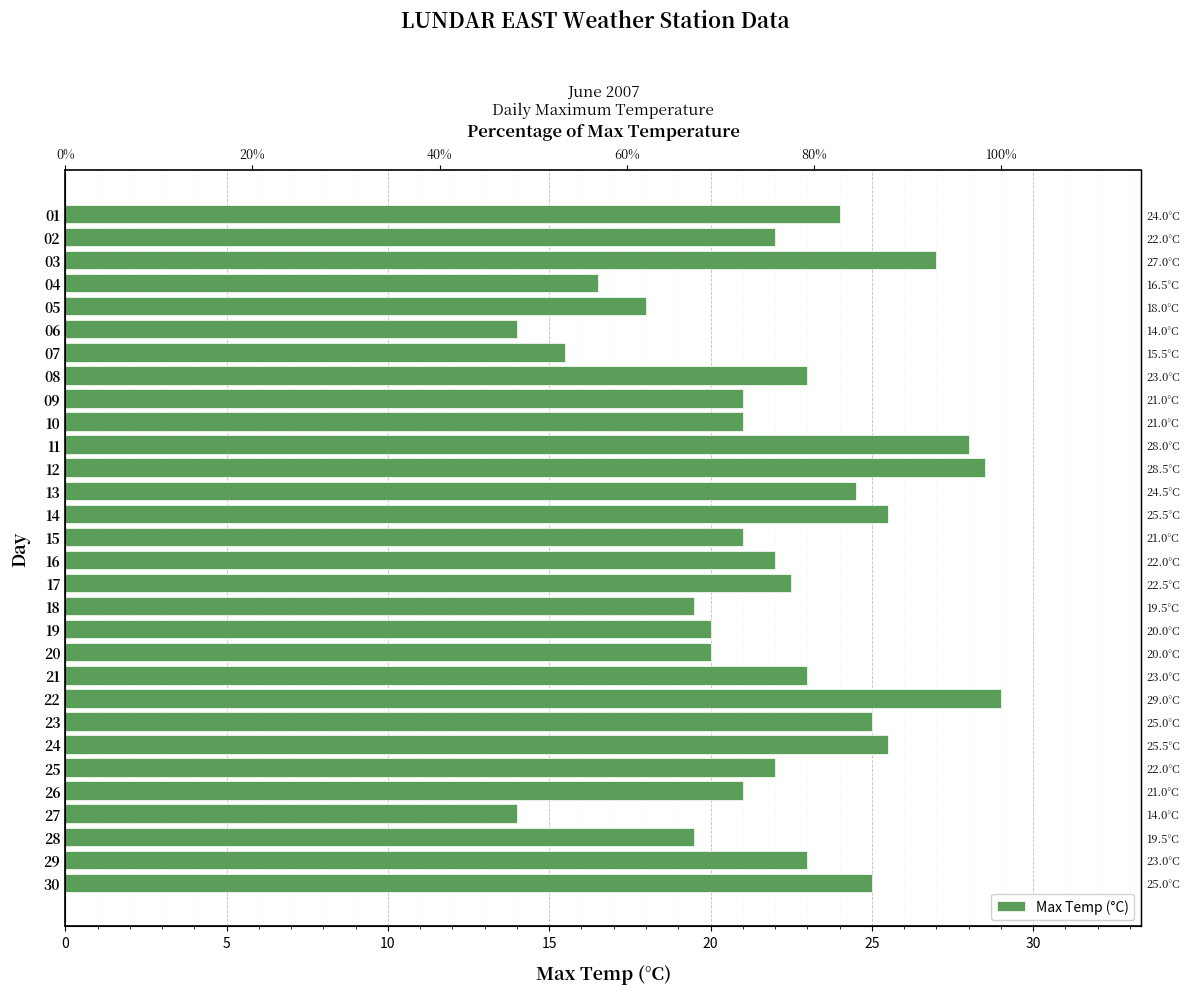

What is the sum of all values?

660.5